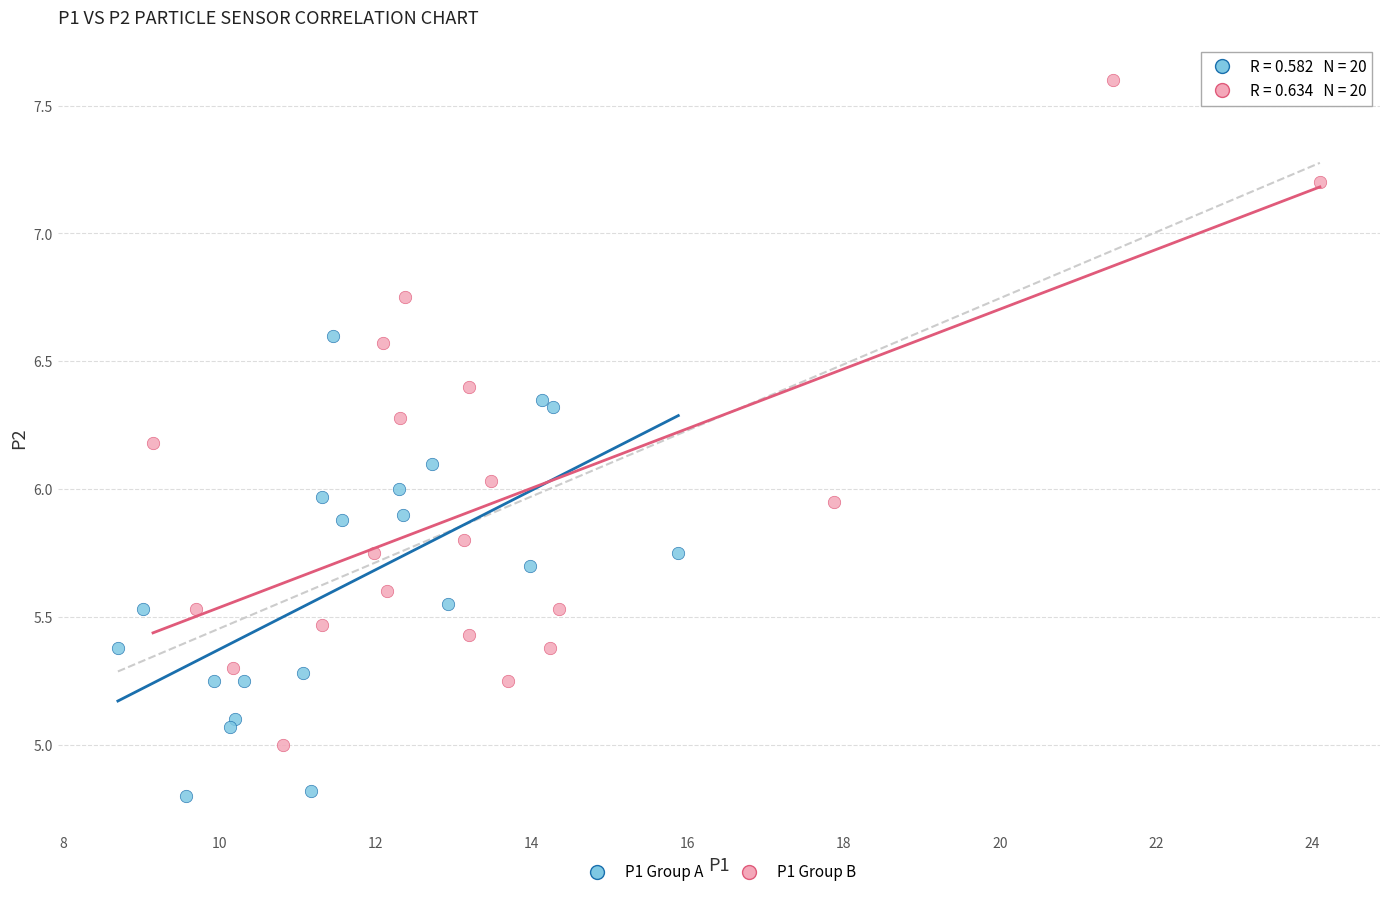

Which series contains the highest Y value?

P1 Group B